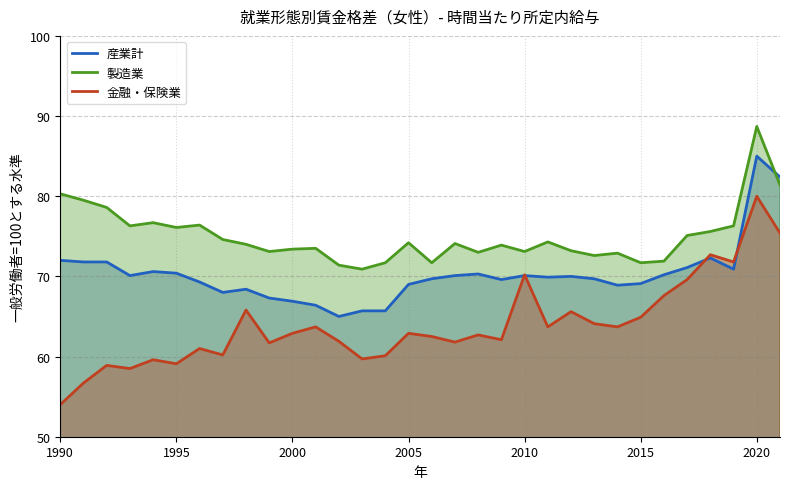

In 産業計, how many points are higher than both neighbors (excluding endpoints)?

7